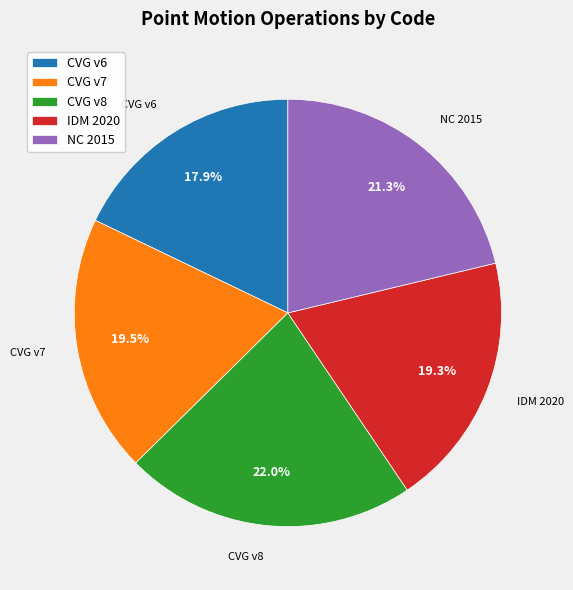

Count the number of slices in the pie.

5